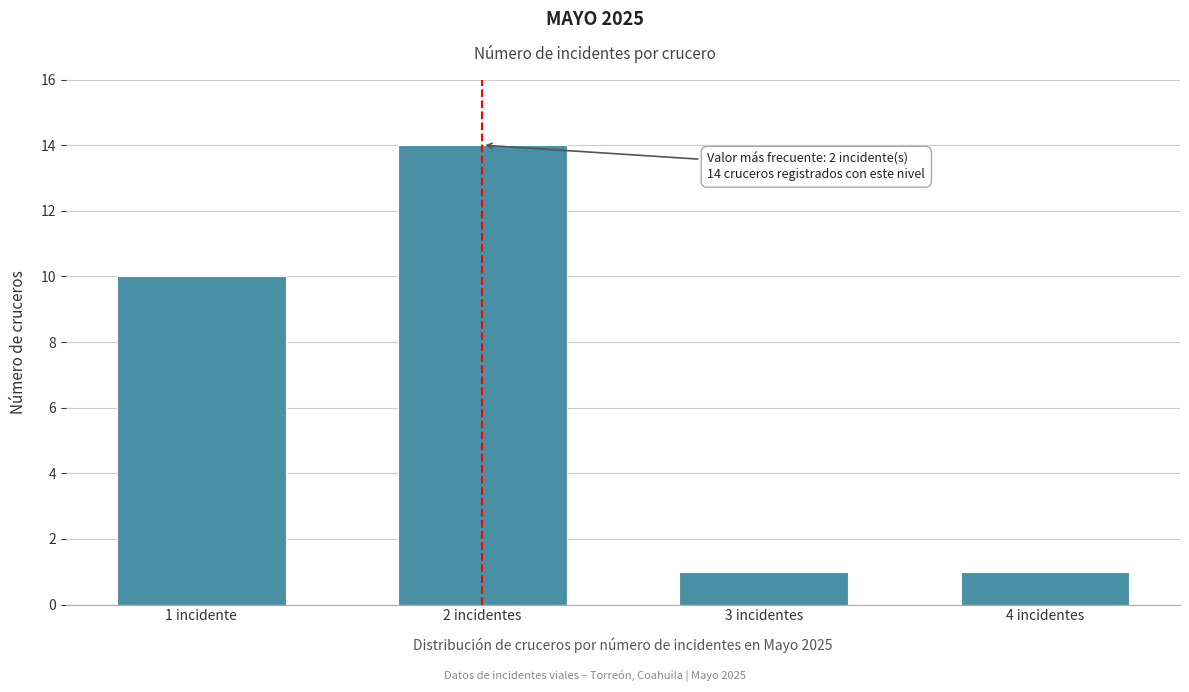

Reading right to left, transcribe all the data shown in this chart.

1	1	14	10